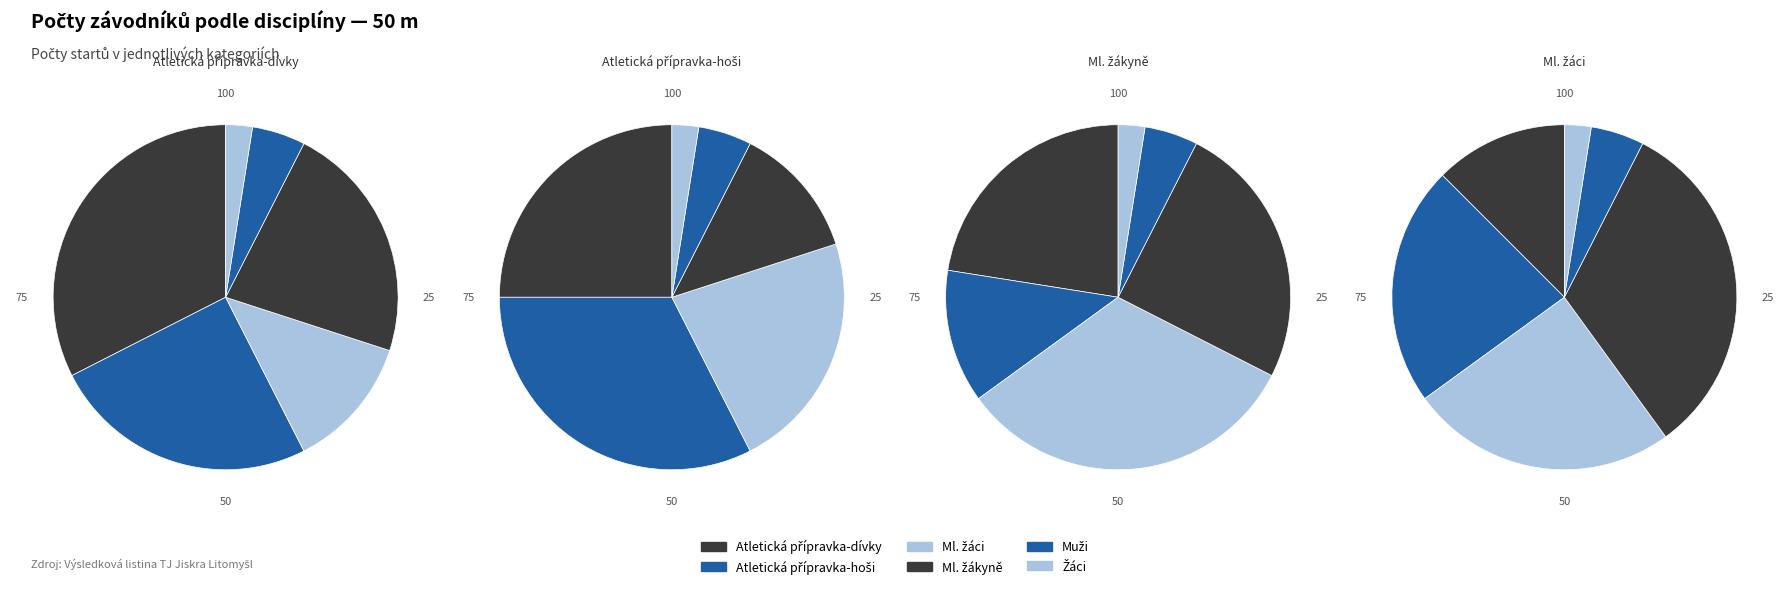

What percentage is NOT represented by Ml. žákyně?

77.5%